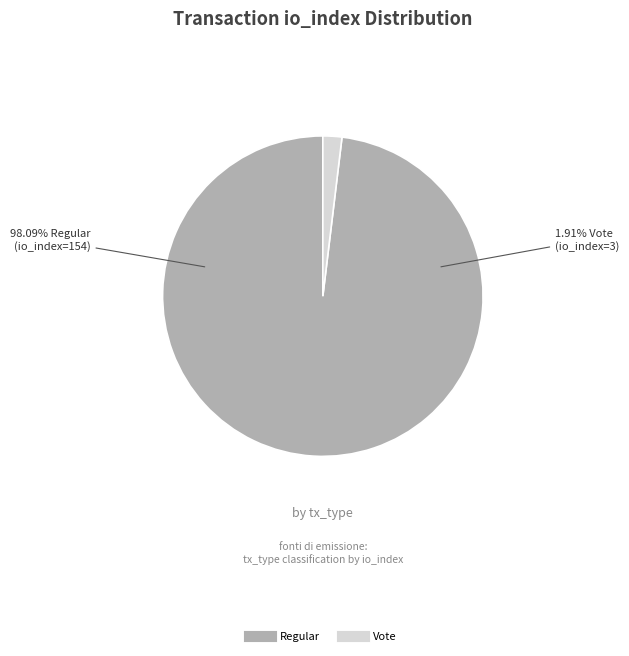

Does any single category account for the majority?

Yes